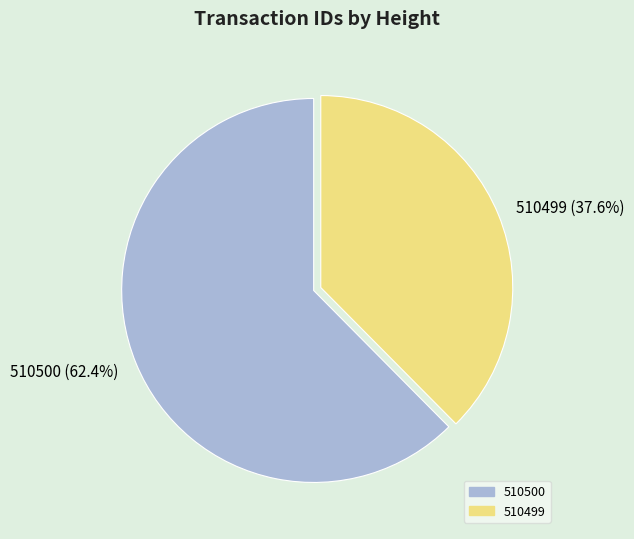

Is it true that 510500 is 73% of the pie?

False